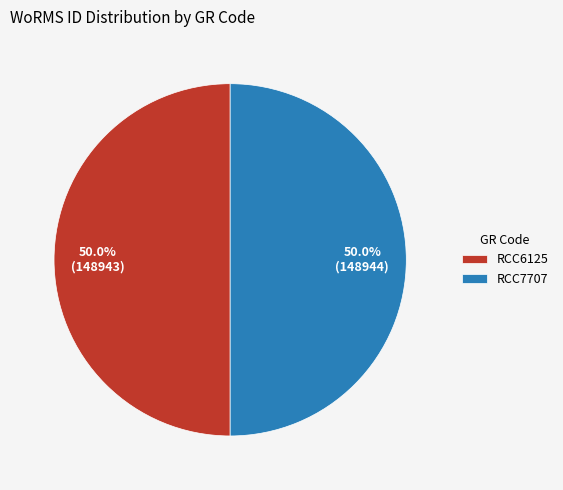

What percentage do RCC7707 and RCC6125 together represent?

100.0%